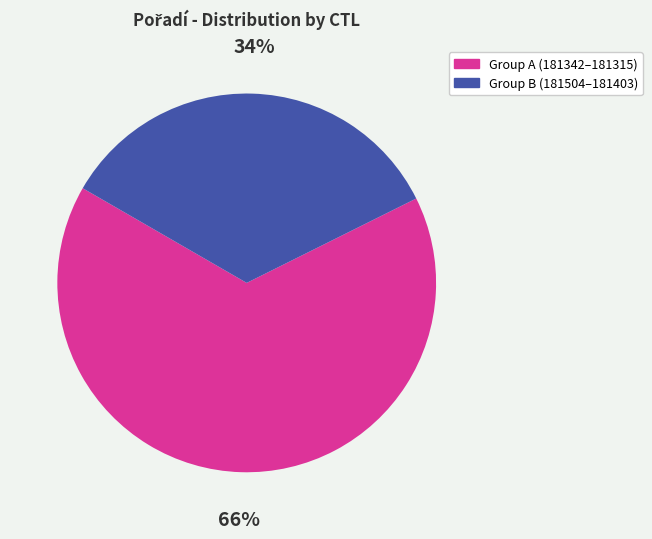

Does any single category account for the majority?

Yes